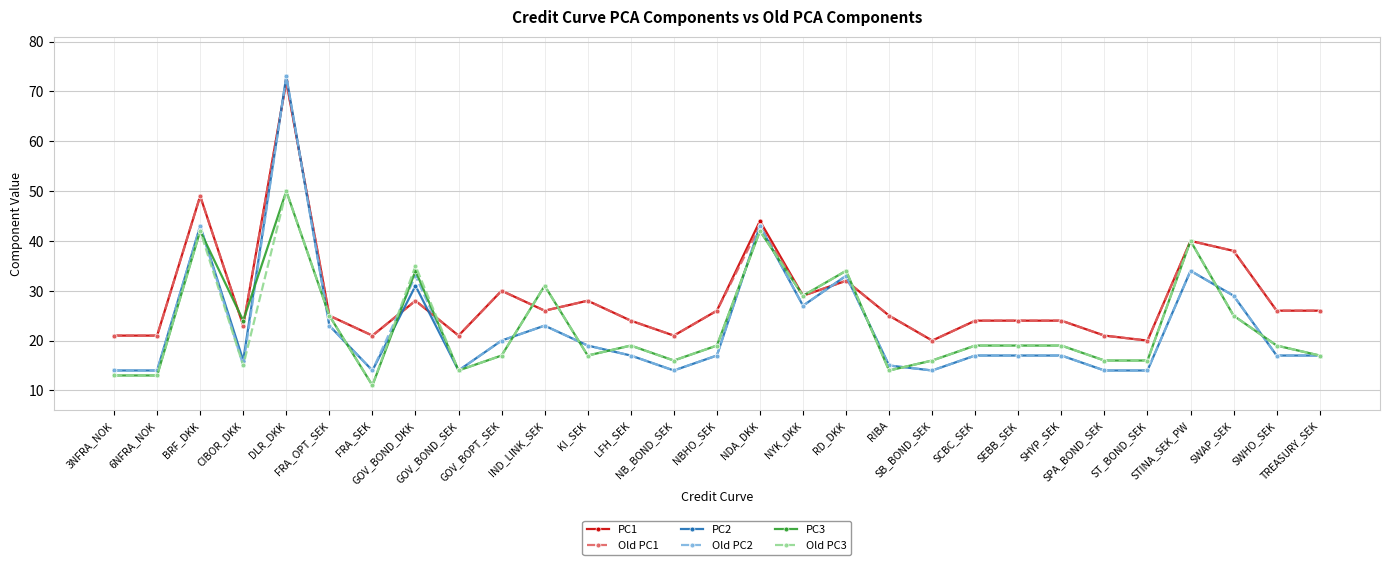

True or false: Old PC1 has more than 0 points higher than both neighbors.

True